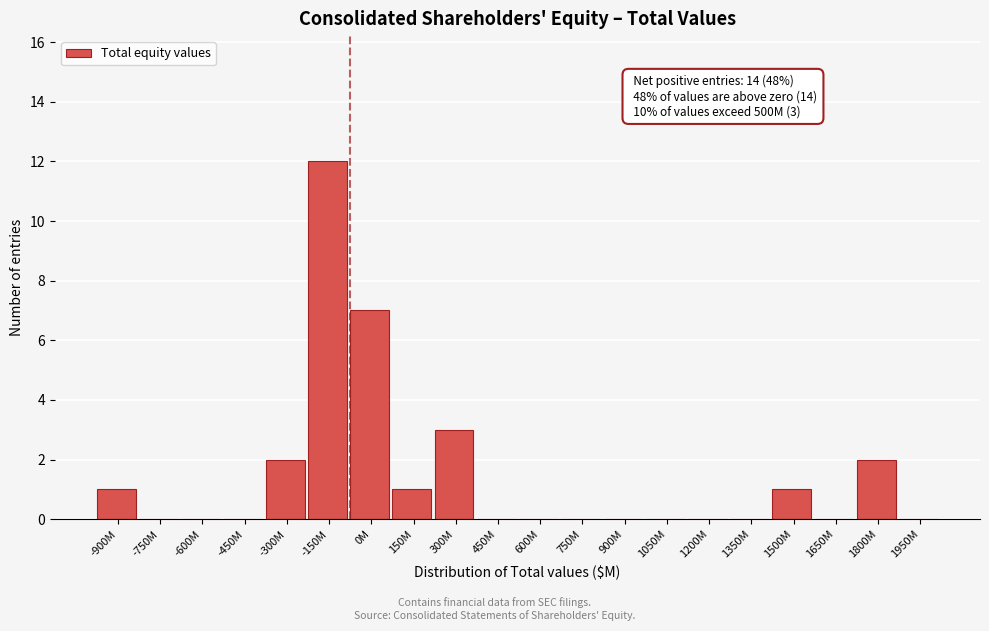

Reading left to right, what are all the values shown in this chart?

-900M=1	-750M=0	-600M=0	-450M=0	-300M=2	-150M=12	0M=7	150M=1	300M=3	450M=0	600M=0	750M=0	900M=0	1050M=0	1200M=0	1350M=0	1500M=1	1650M=0	1800M=2	1950M=0